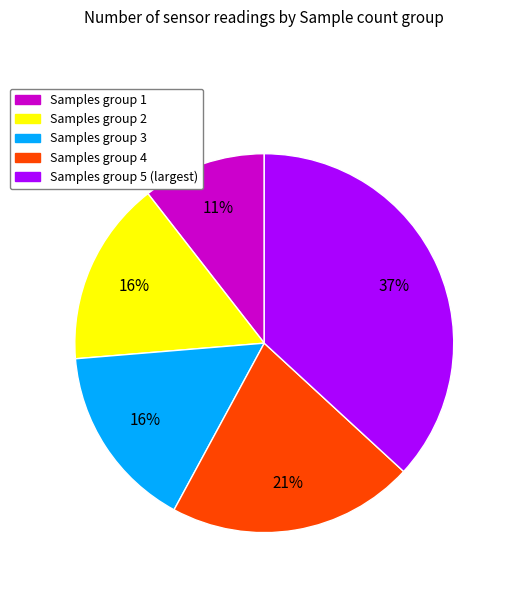

True or false: Samples group 3 accounts for 3% of the total.

False